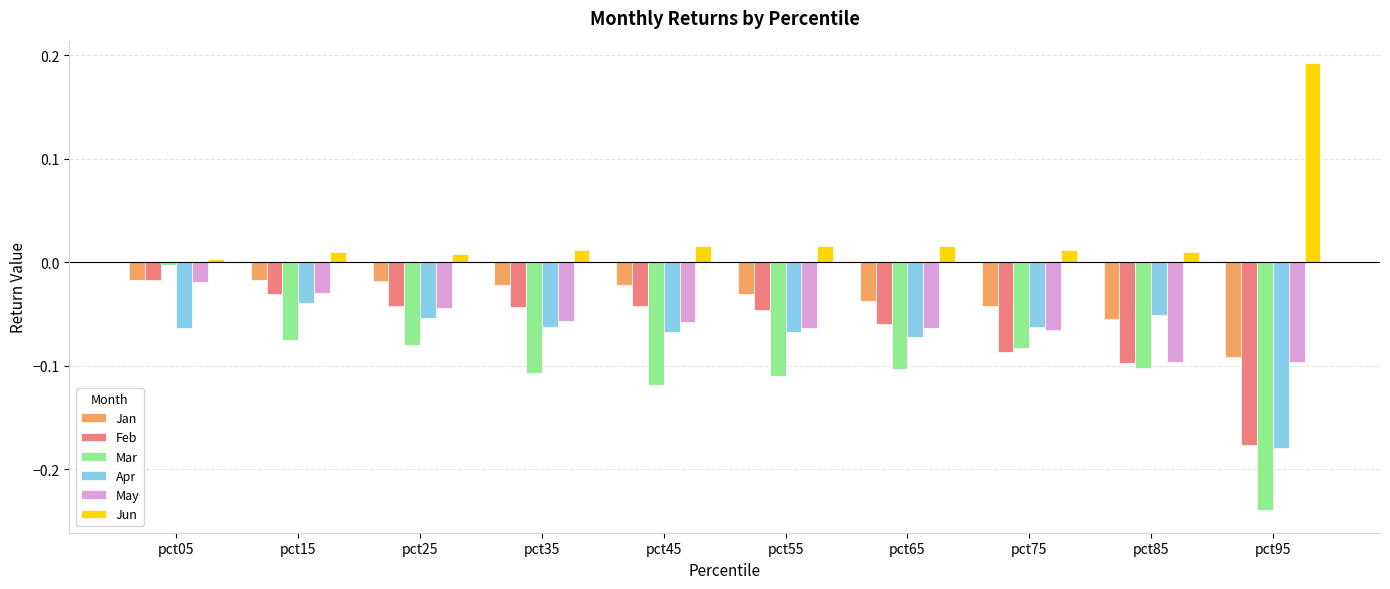

What is the total value across all series at pct85?

-0.4